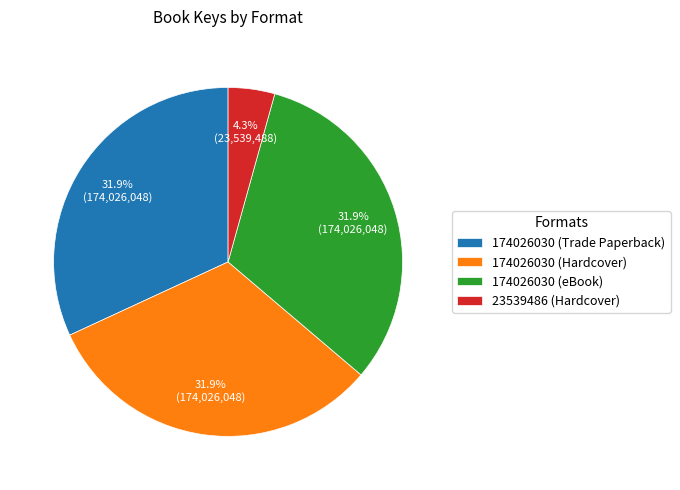

What is the ratio of the value at 23539486 (Hardcover) to the value at 174026030 (eBook)?

0.1